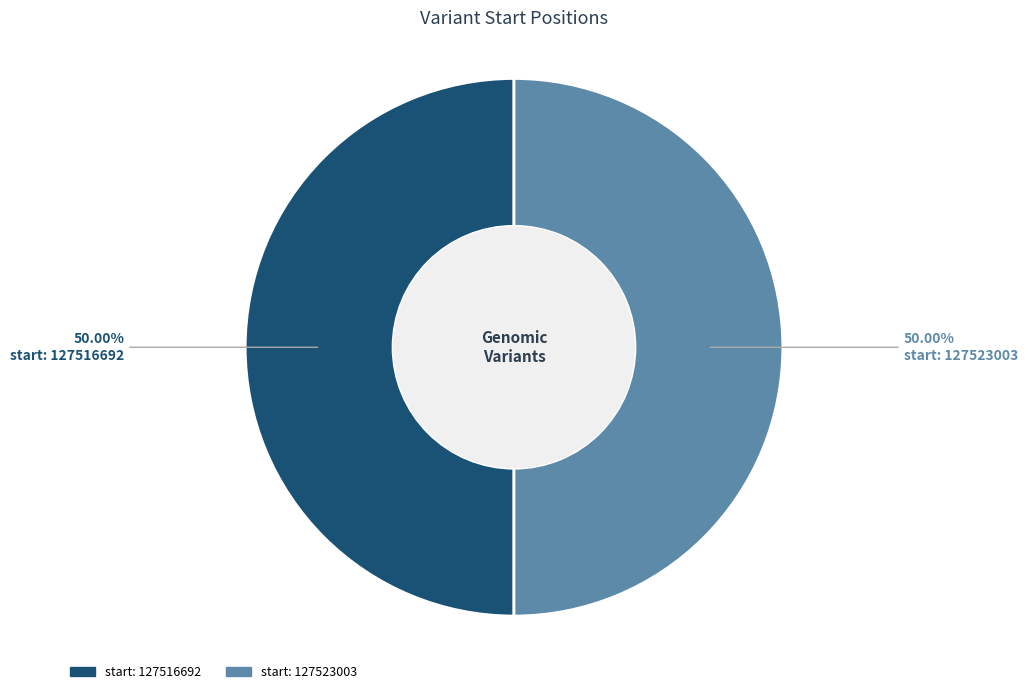

Count the number of slices in the pie.

2